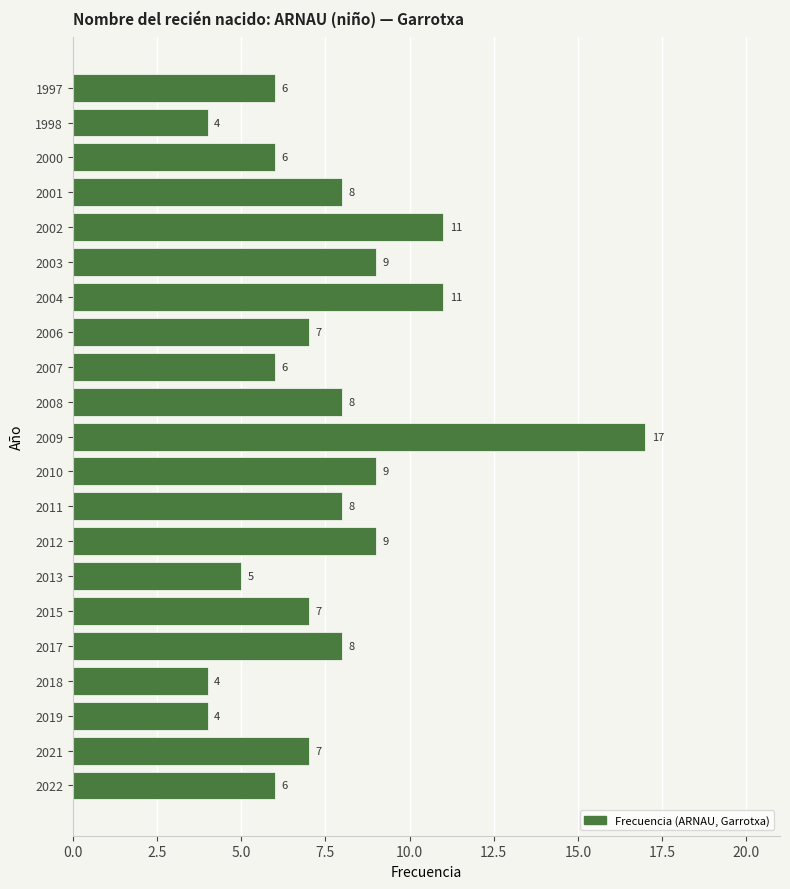

Approximately how many times larger is the value at 2000 compared to 2004?

0.5